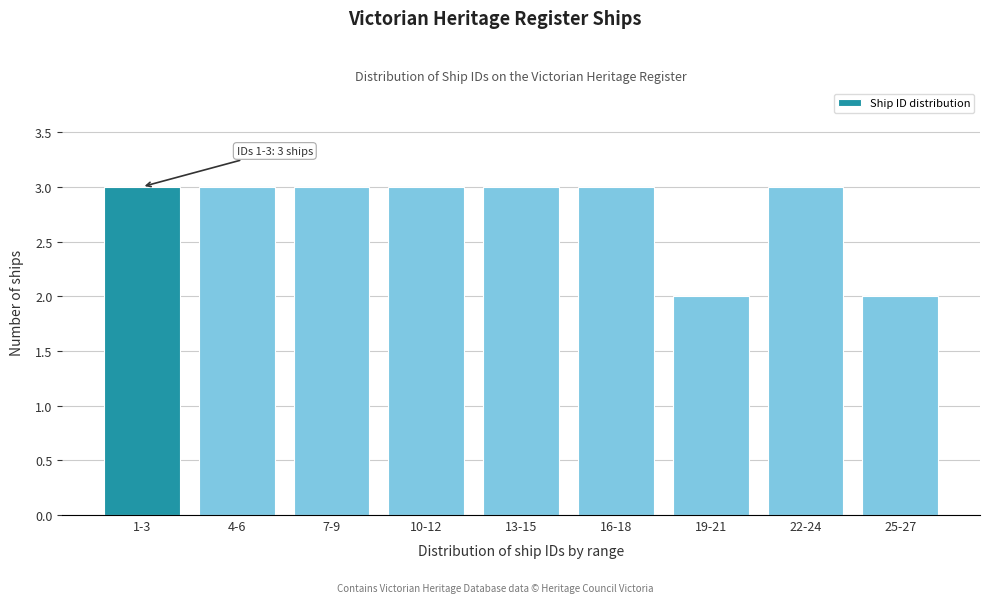

Reading left to right, transcribe all the data shown in this chart.

3	3	3	3	3	3	2	3	2